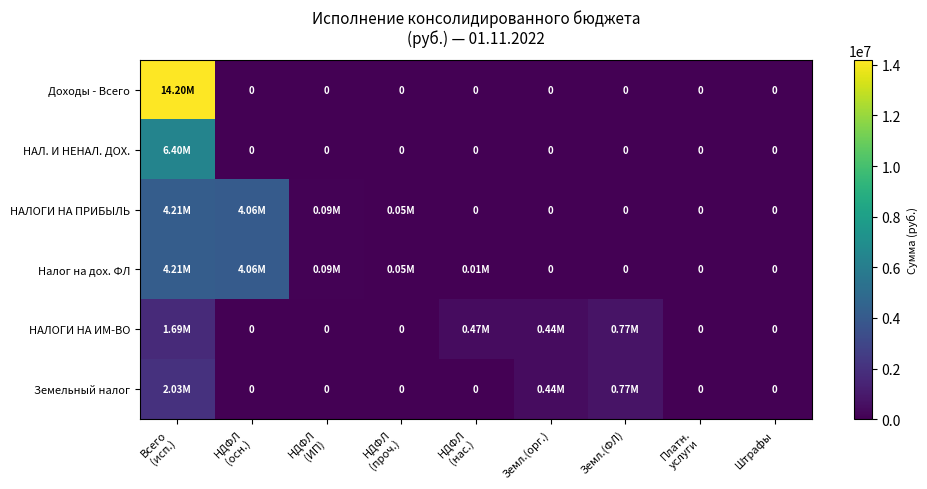

Rank the series at Земл.(ФЛ) from lowest to highest value.

Доходы - Всего, НАЛ. И НЕНАЛ. ДОХ., НАЛОГИ НА ПРИБЫЛЬ, Налог на дох. ФЛ, НАЛОГИ НА ИМ-ВО, Земельный налог